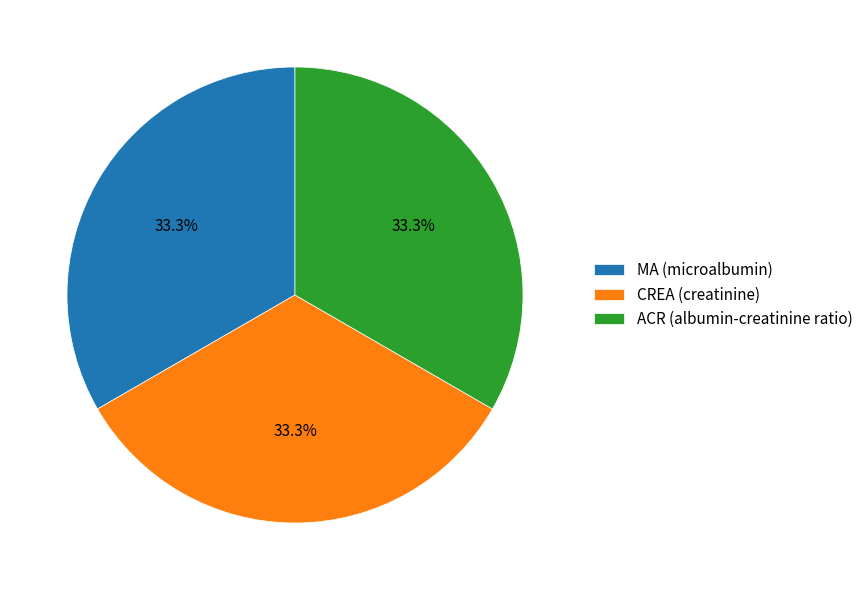

Do ACR (albumin-creatinine ratio) and CREA (creatinine) together represent more than half of the pie?

Yes